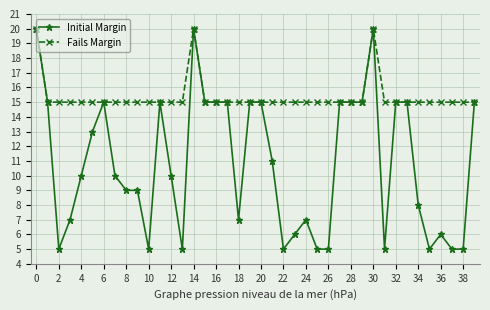

True or false: Initial Margin has more than 0 points higher than both neighbors.

True